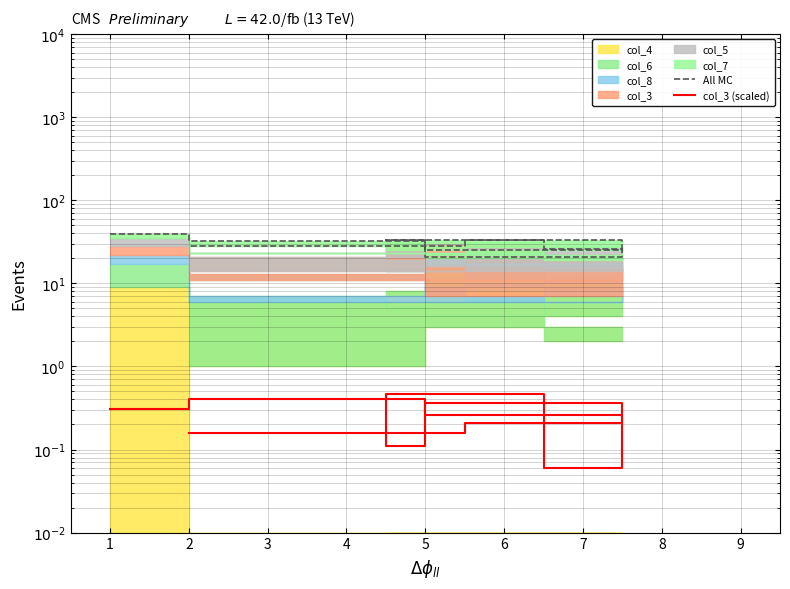

Rank the categories by col_3 (scaled) value from lowest to highest.

8, 4, 2, 9, 7, 1, 6, 3, 5